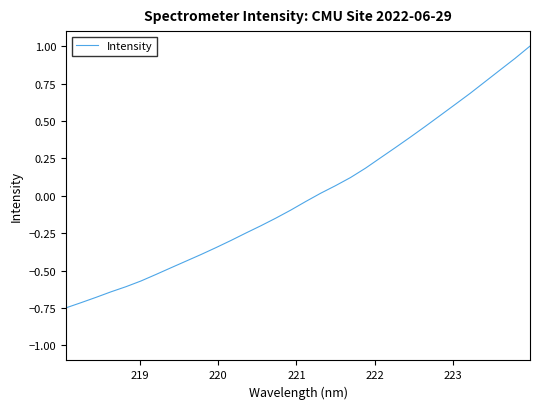

What is the maximum value shown in the chart?

1.0